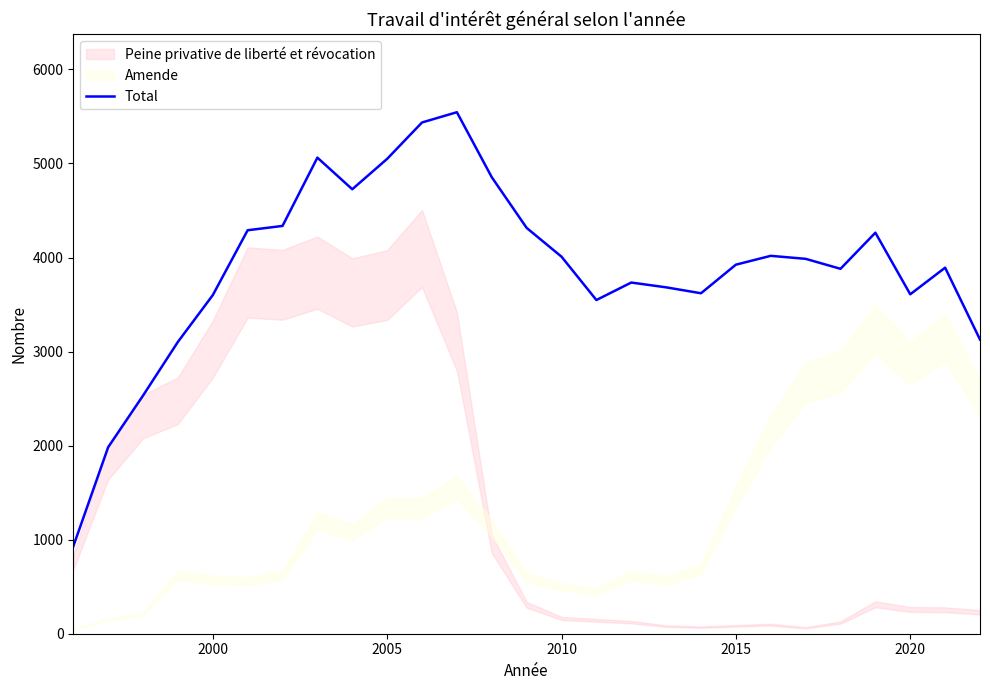

What is the minimum value for Total?

928